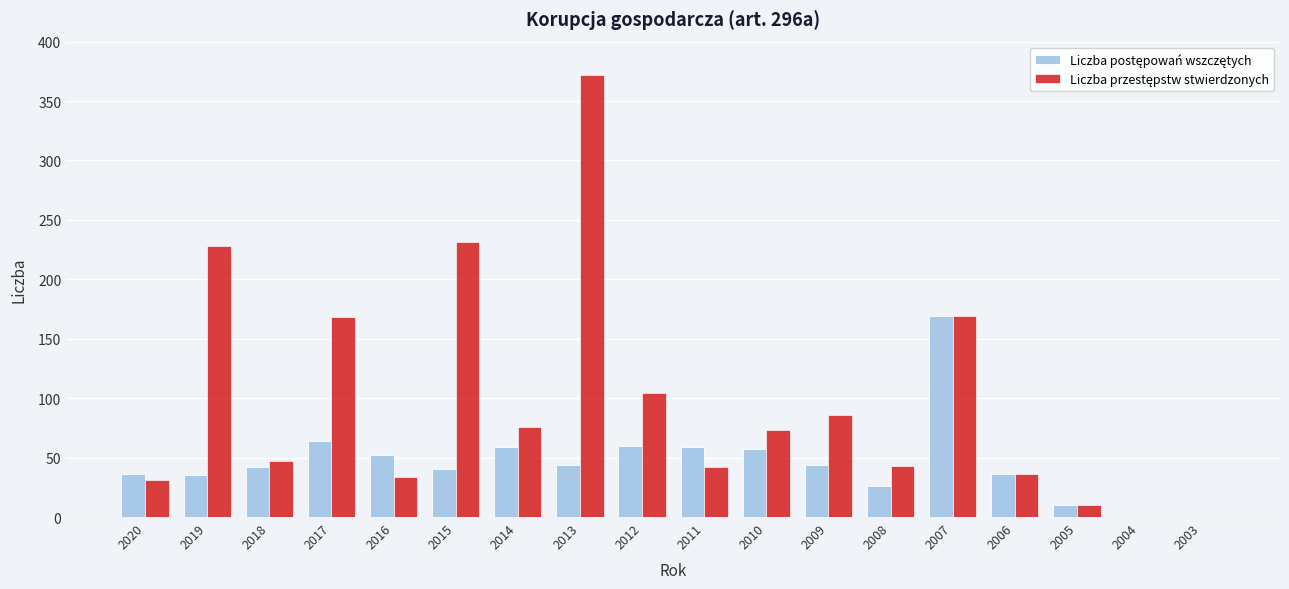

What is the greatest value displayed?

372